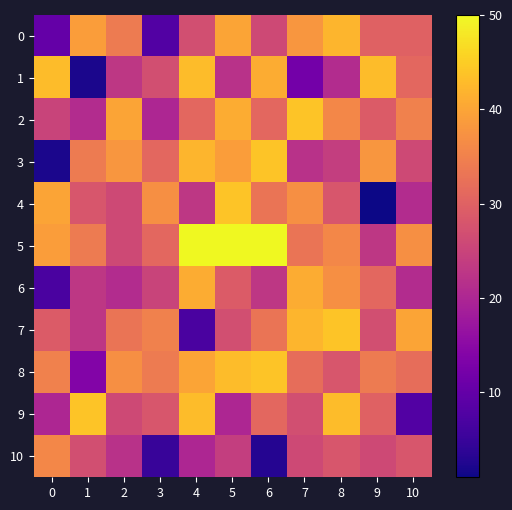

Which series changed the most between 3 and 4?

7